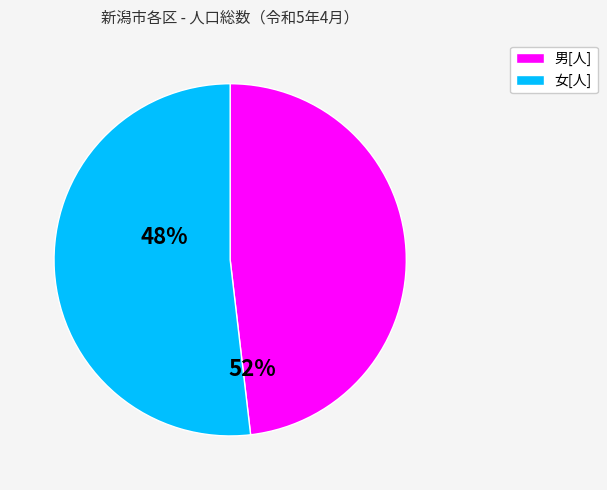

Does any single category account for the majority?

Yes